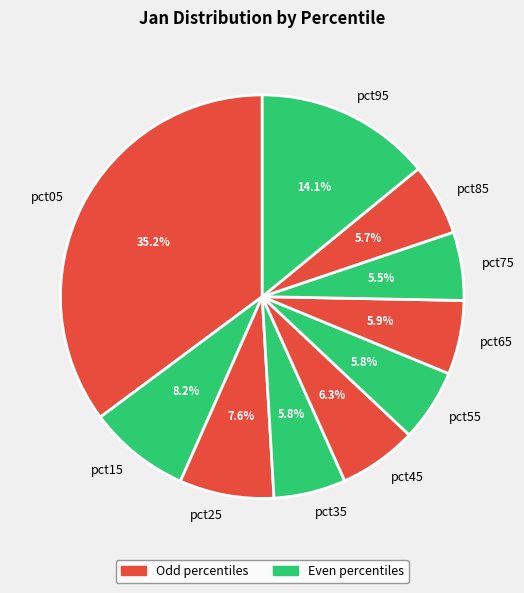

To the nearest percent, what is the difference between the largest and smallest slice percentages?

30%